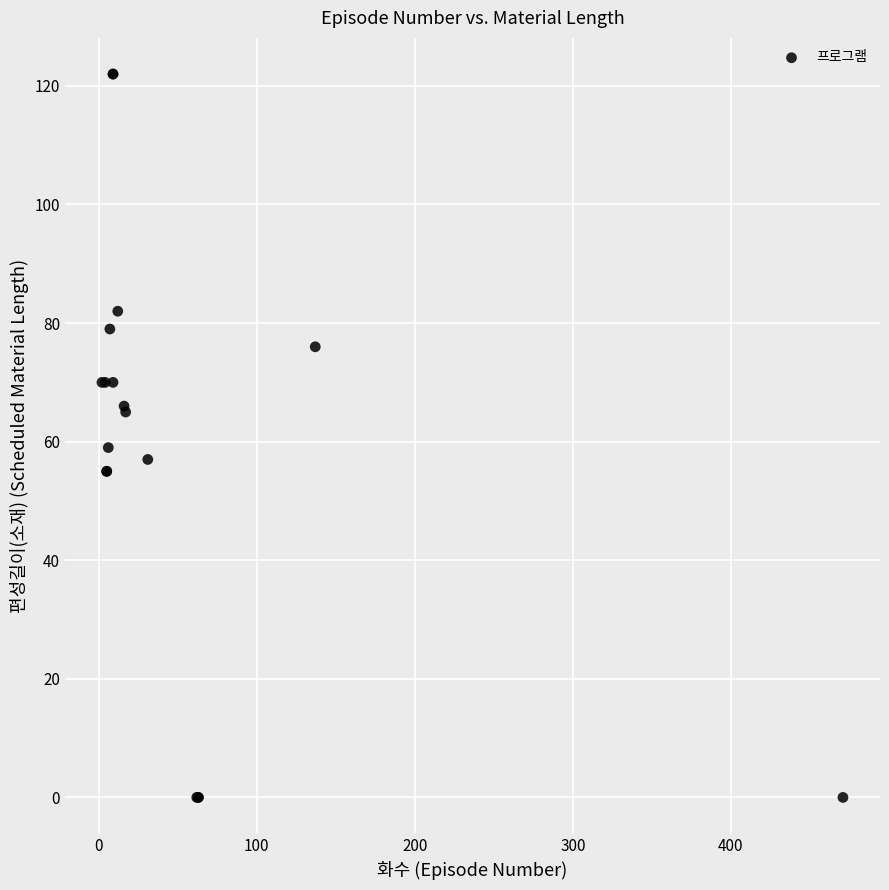

What Y value in the scatter plot is closest to 61?

59